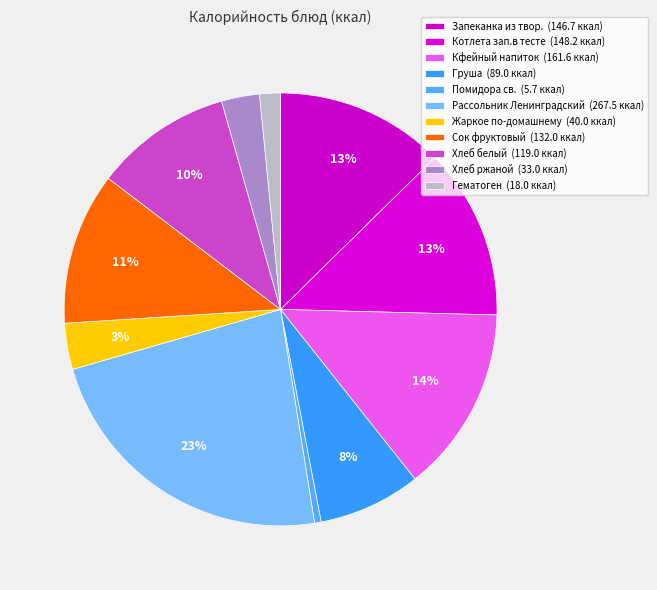

Count the number of slices in the pie.

11